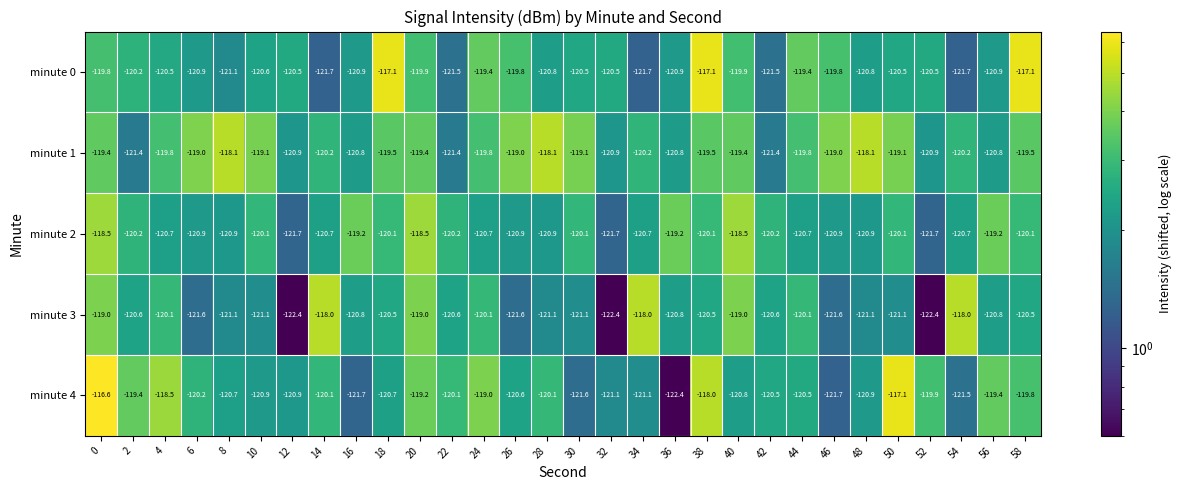

List the series in order of their peak value, lowest first.

minute 2, minute 1, minute 3, minute 0, minute 4